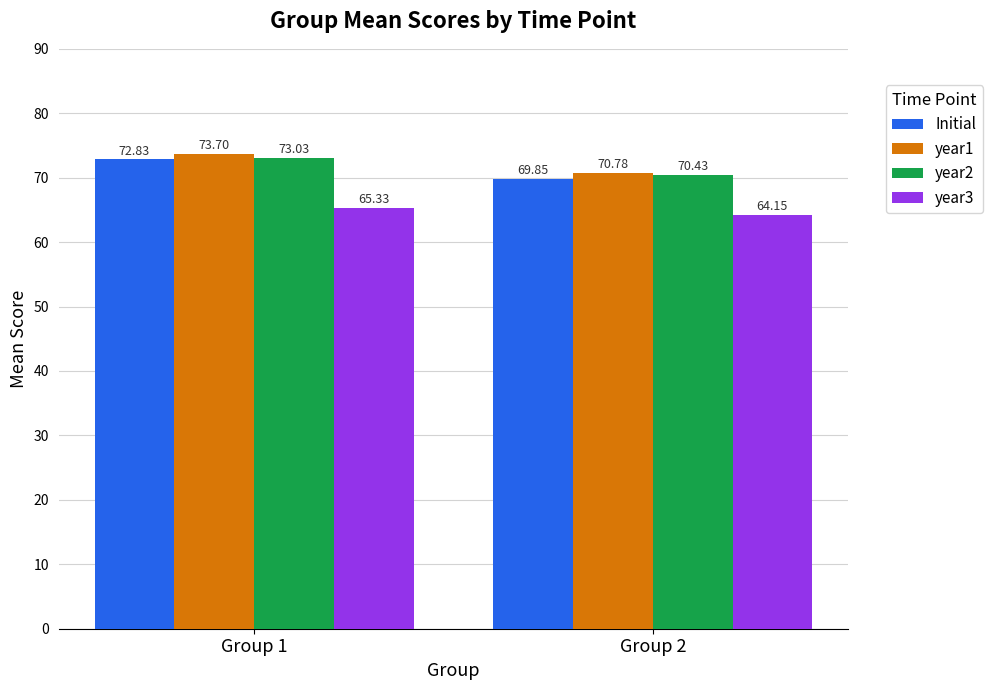

The Initial series shows 72.8 at Group 1. True or false?

True